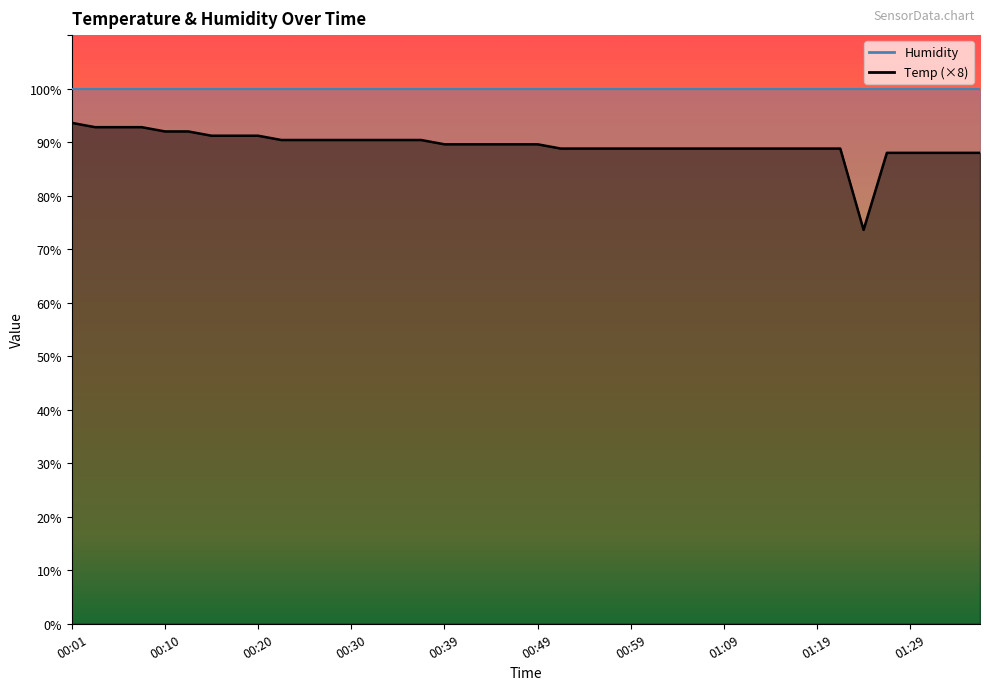

True or false: the data shows 140.8 at 01:36.

False